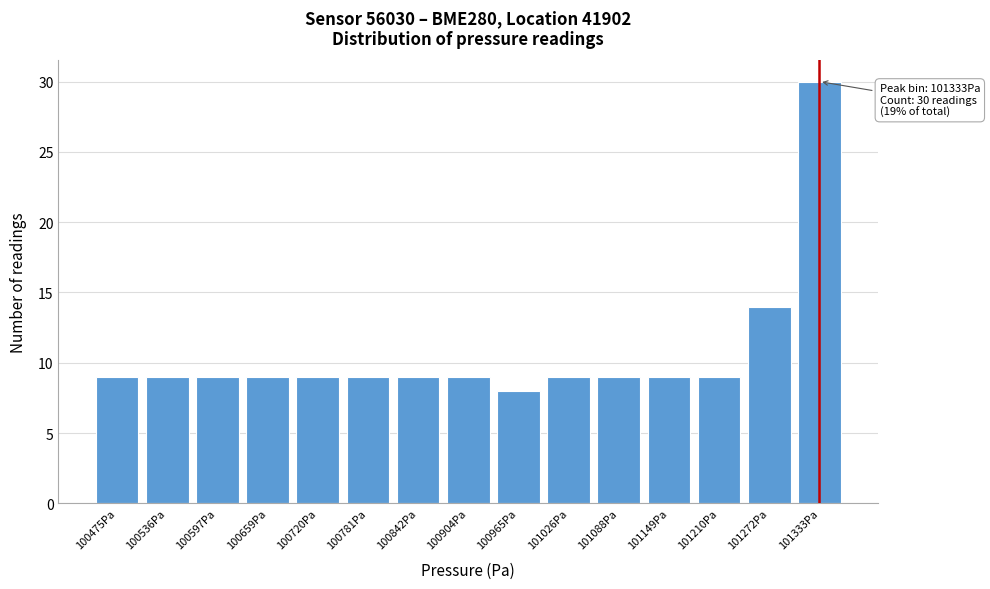

Reading left to right, transcribe all the data shown in this chart.

100475Pa=9	100536Pa=9	100597Pa=9	100659Pa=9	100720Pa=9	100781Pa=9	100842Pa=9	100904Pa=9	100965Pa=8	101026Pa=9	101088Pa=9	101149Pa=9	101210Pa=9	101272Pa=14	101333Pa=30